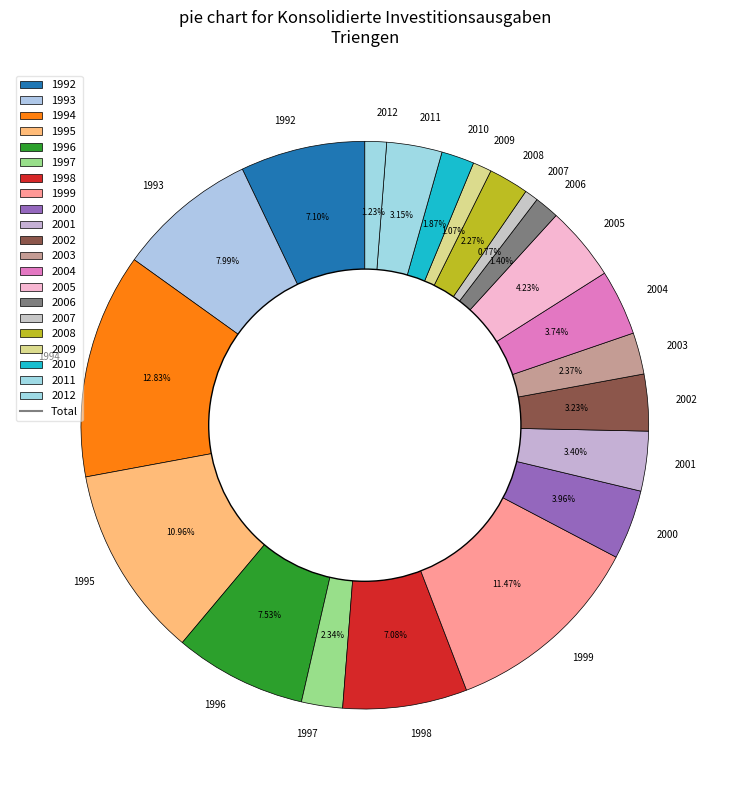

Is 2000 the majority of the pie?

No